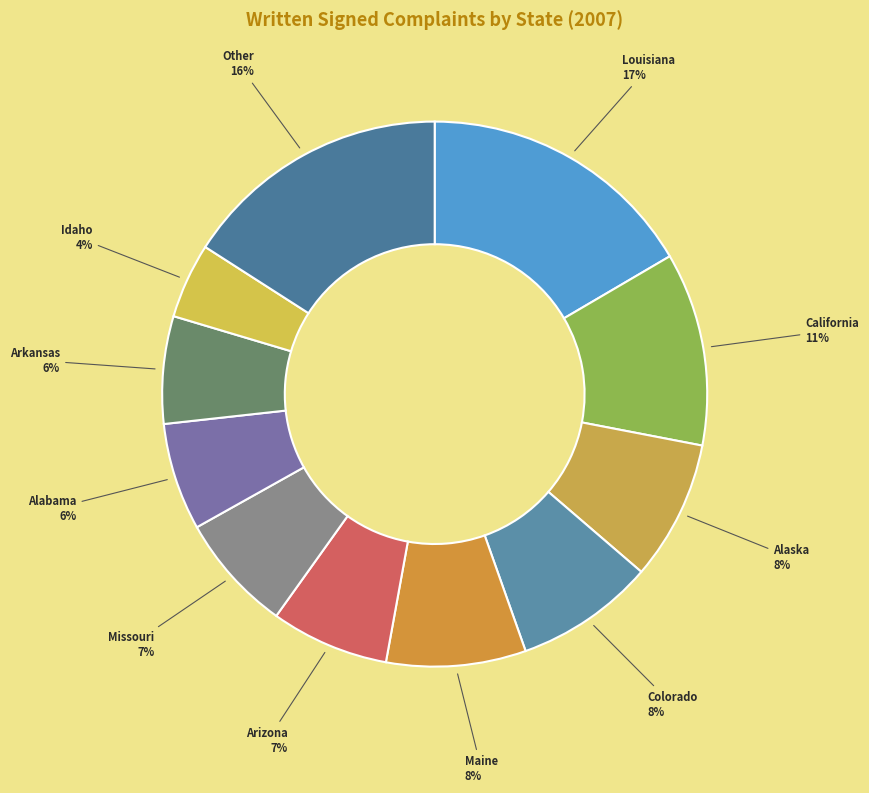

To the nearest percent, what is the combined percentage of Alaska and Arizona?

15%